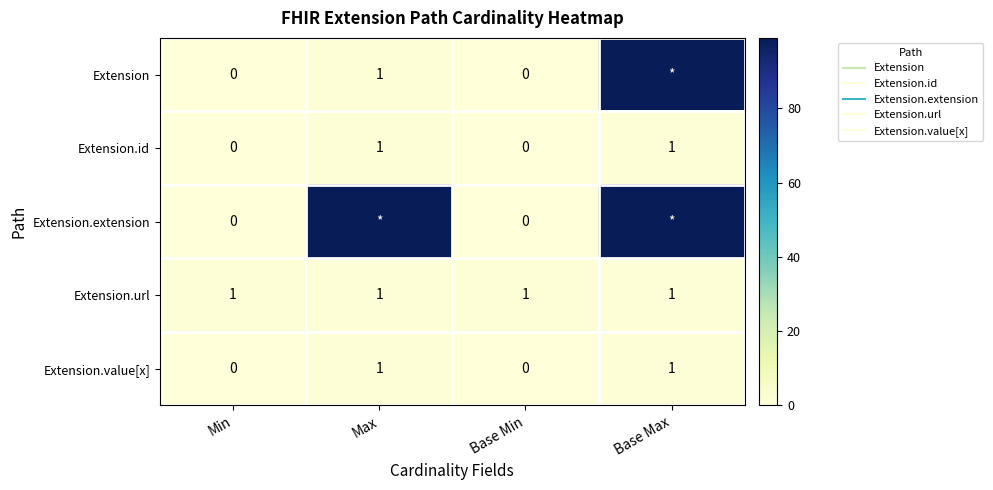

What is the difference between the second highest and second lowest values in the Extension.value[x] series?

1